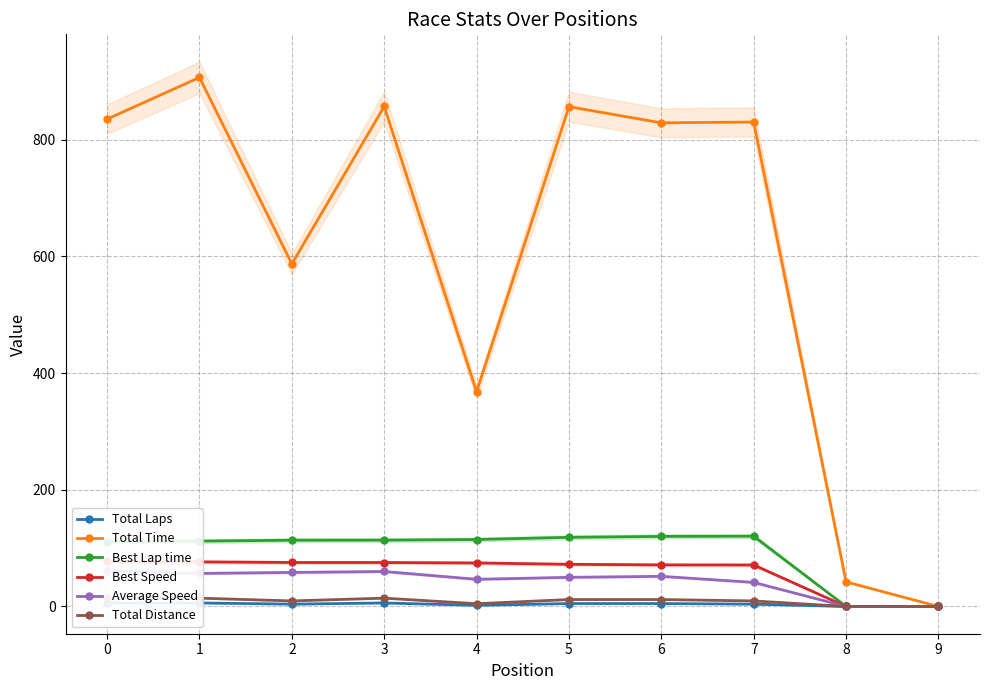

What is the difference between the second highest and second lowest values in the Total Time series?

815.0